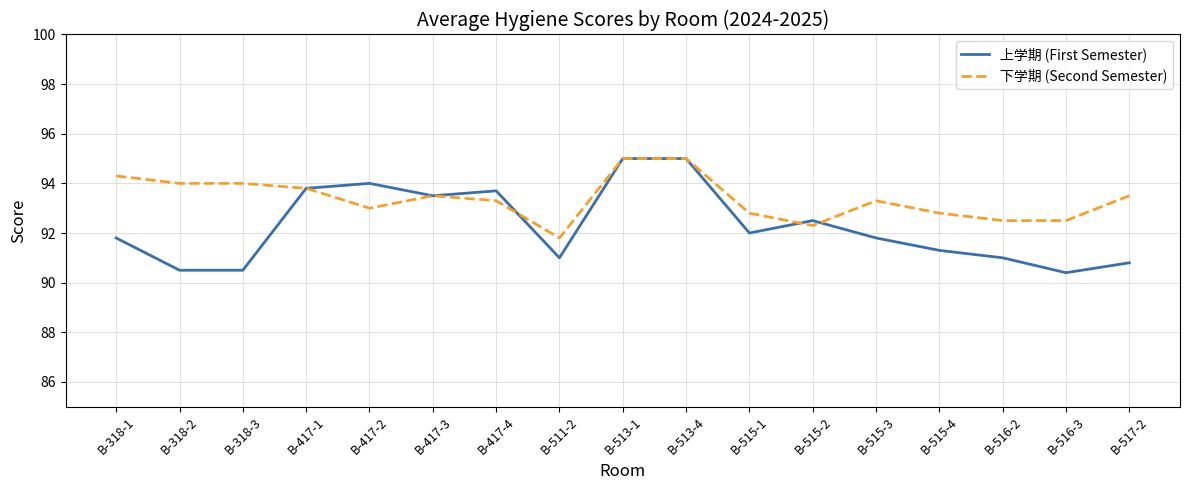

How many lines are shown in the chart?

2